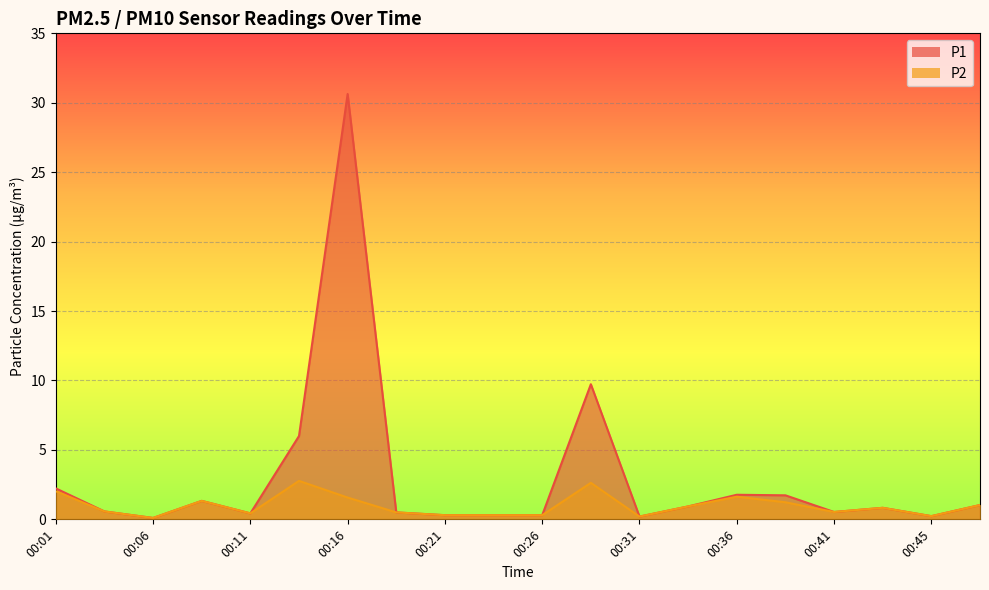

Which series changed the most between 00:11 and 00:23?

P1